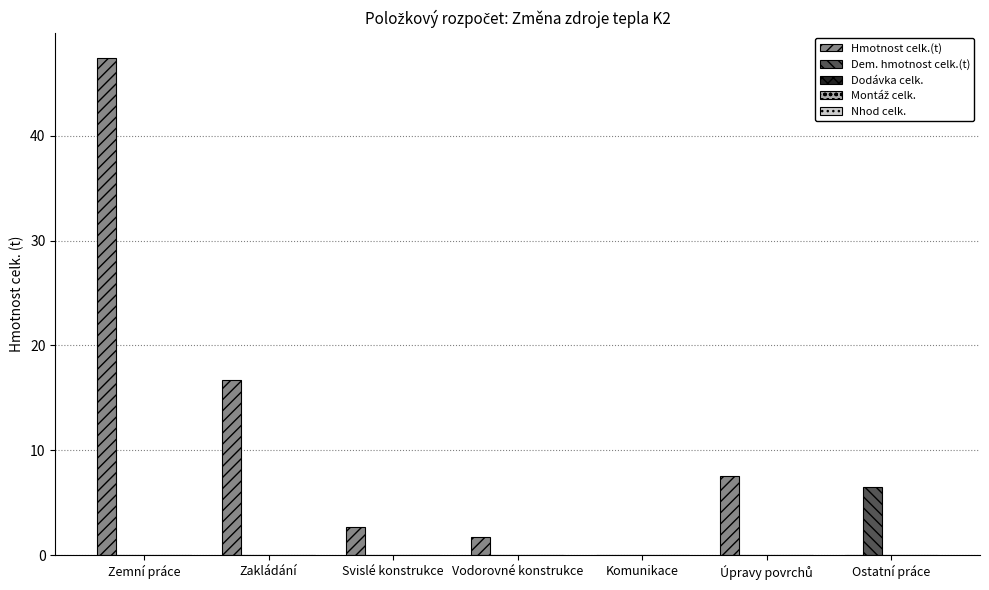

What is the sum of all Hmotnost celk.(t) values?

76.2